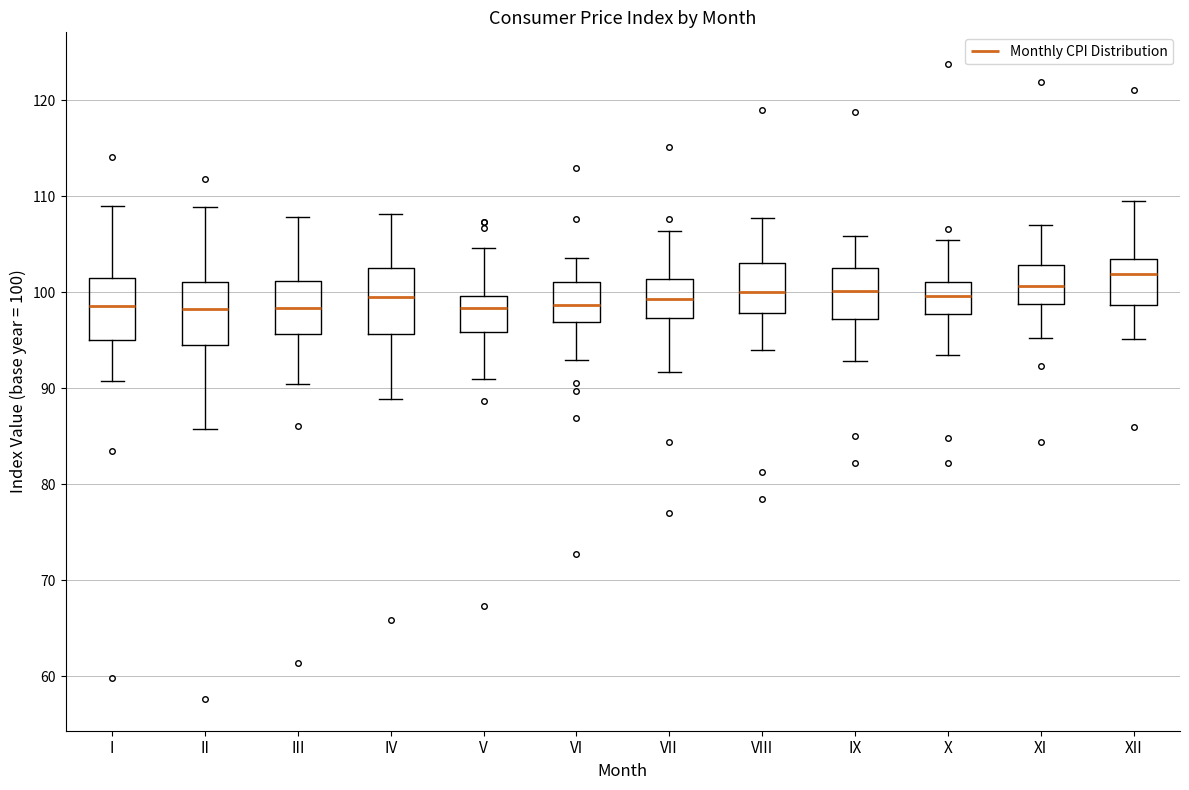

Reading left to right, transcribe this box plot: for each box, give where its median line is, the range the box spans, and where its two whiskers end, as read against the y-axis. The values are not printed on the chart, so give them approximately, as read against the axis.

I: median 99, box 95 to 102, whiskers 91 to 109
II: median 98, box 94 to 101, whiskers 86 to 109
III: median 98, box 96 to 101, whiskers 90 to 108
IV: median 100, box 96 to 103, whiskers 89 to 108
V: median 98, box 96 to 100, whiskers 91 to 105
VI: median 99, box 97 to 101, whiskers 93 to 104
VII: median 99, box 97 to 101, whiskers 92 to 106
VIII: median 100, box 98 to 103, whiskers 94 to 108
IX: median 100, box 97 to 103, whiskers 93 to 106
X: median 100, box 98 to 101, whiskers 93 to 105
XI: median 101, box 99 to 103, whiskers 95 to 107
XII: median 102, box 99 to 104, whiskers 95 to 109